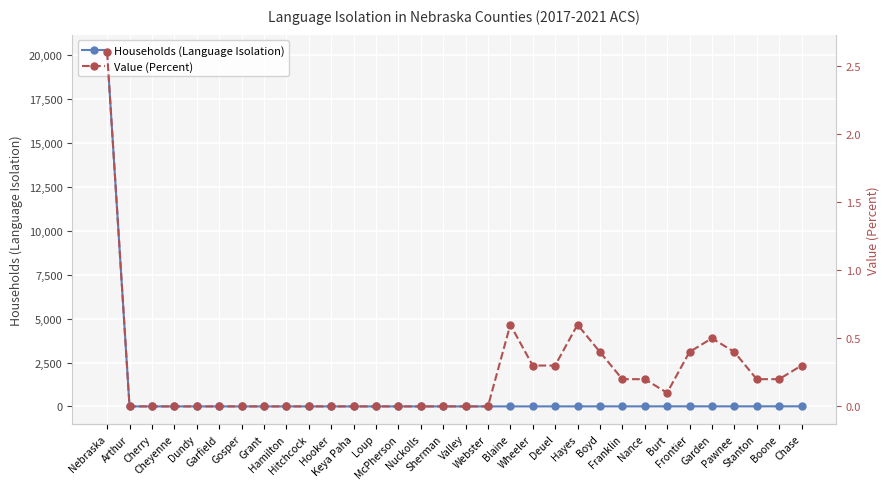

At how many categories does at least one series exceed 4393?

1